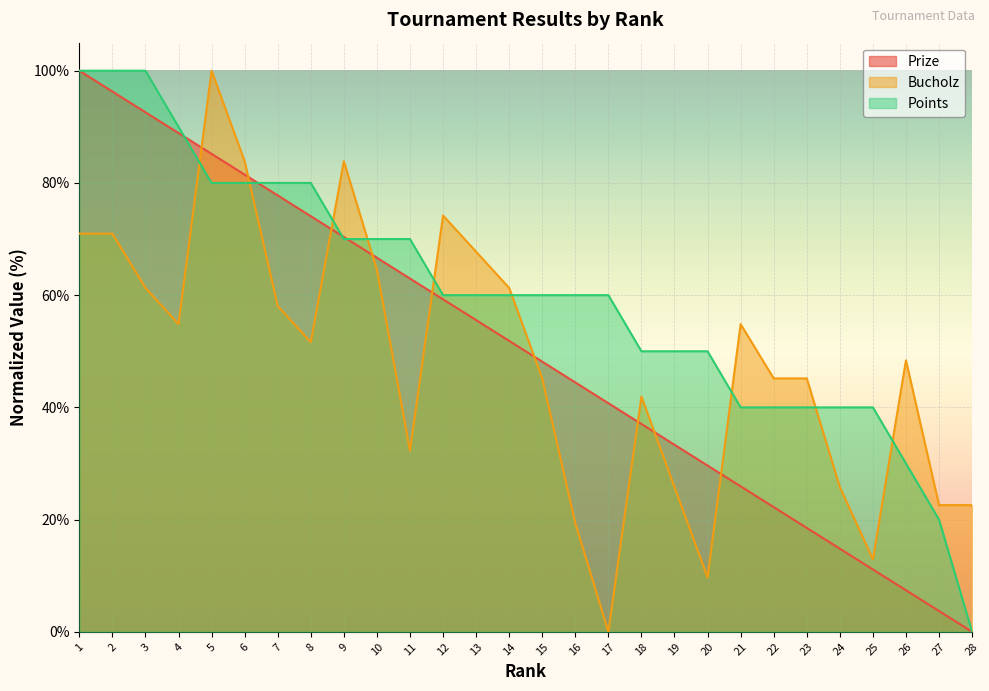

What is the difference between the Prize values at 9 and 5?

14.8